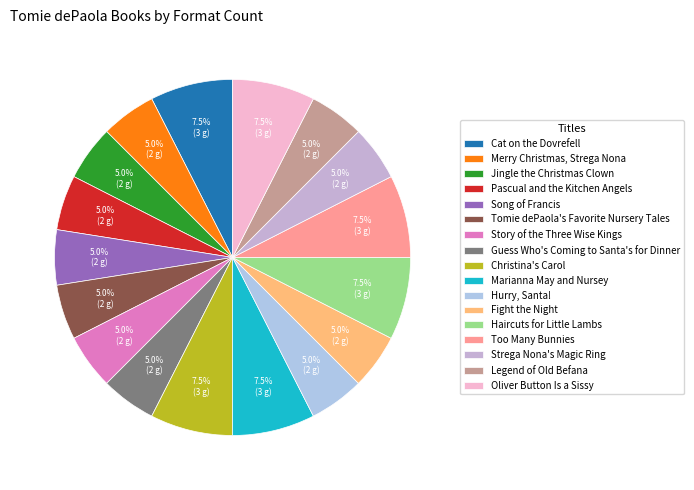

Is there any slice that represents more than half of the pie?

No